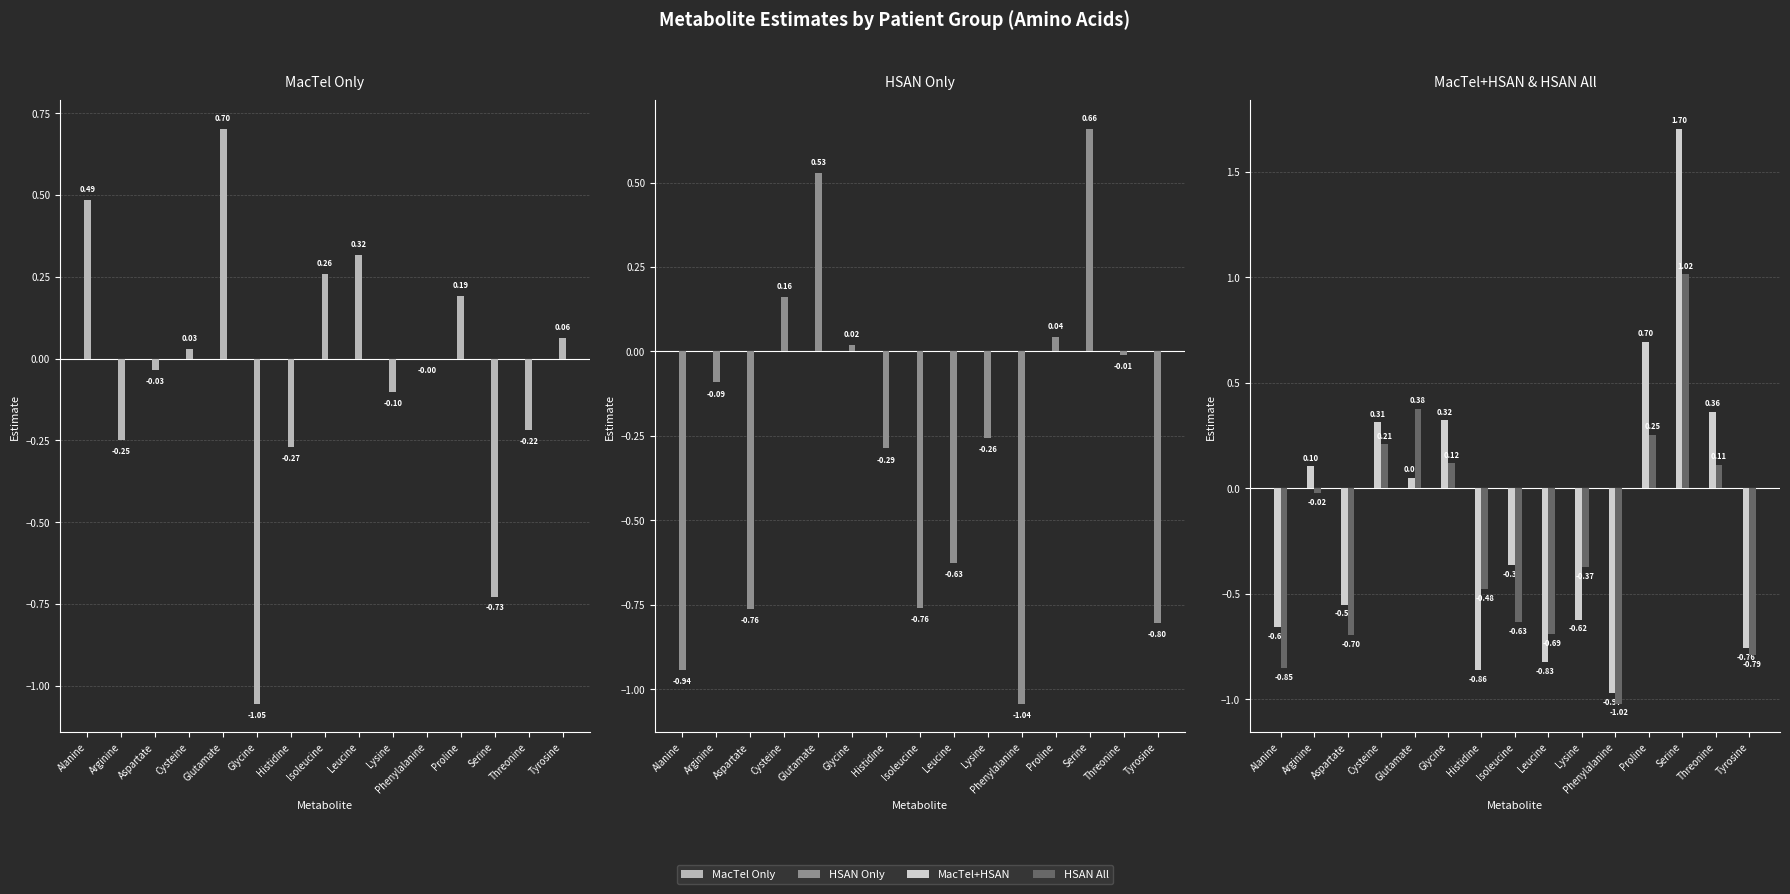

What is the difference between the MacTel+HSAN values at Lysine and Arginine?

0.7